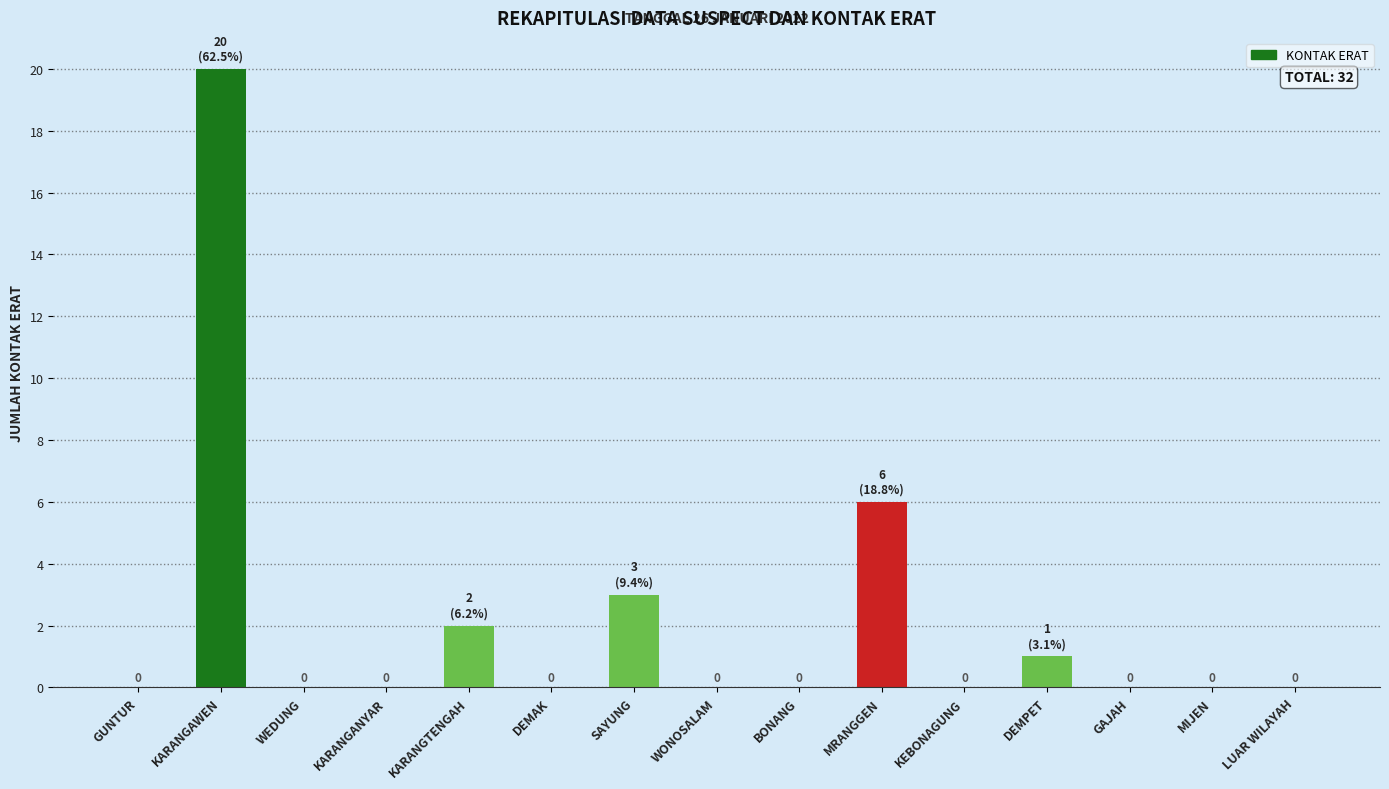

Between DEMPET and WONOSALAM, which is larger?

DEMPET